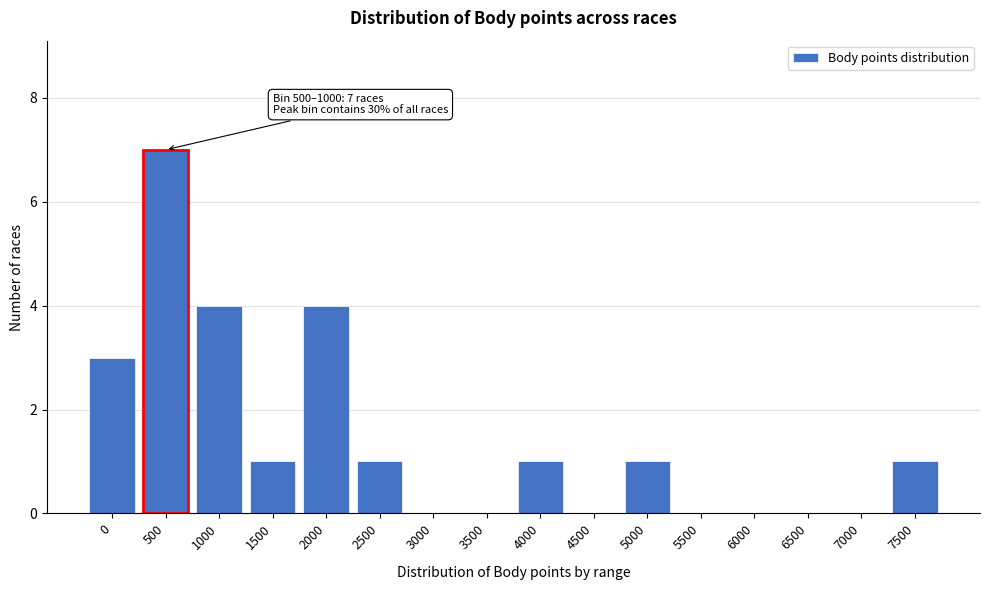

Reading right to left, list all the values displayed in this chart.

7500=1	7000=0	6500=0	6000=0	5500=0	5000=1	4500=0	4000=1	3500=0	3000=0	2500=1	2000=4	1500=1	1000=4	500=7	0=3